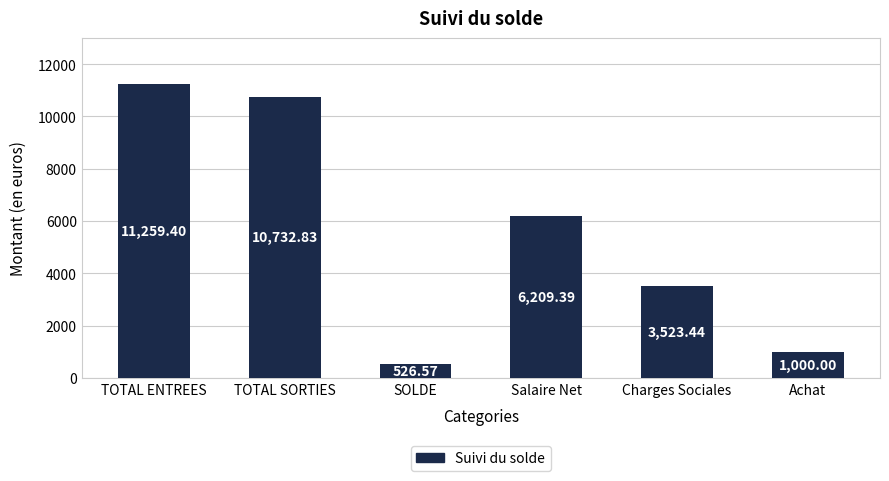

Which has a higher value, Achat or SOLDE?

Achat